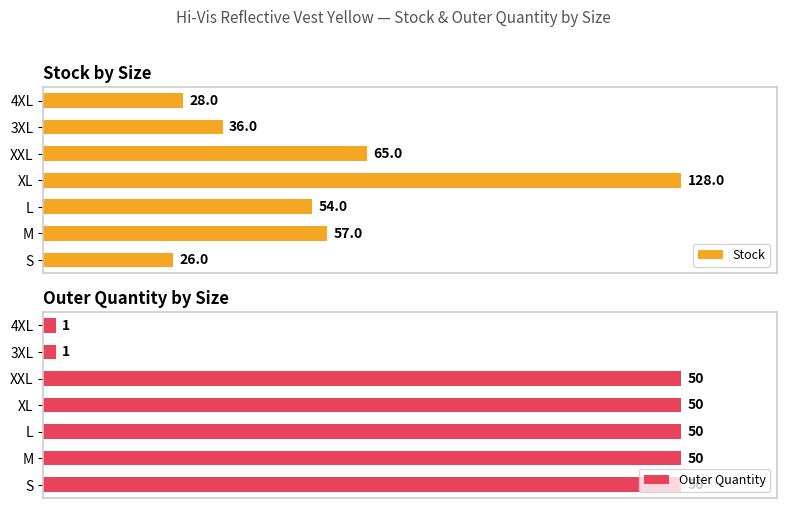

List the labels in order of Stock value, largest first.

XL, XXL, M, L, 3XL, 4XL, S